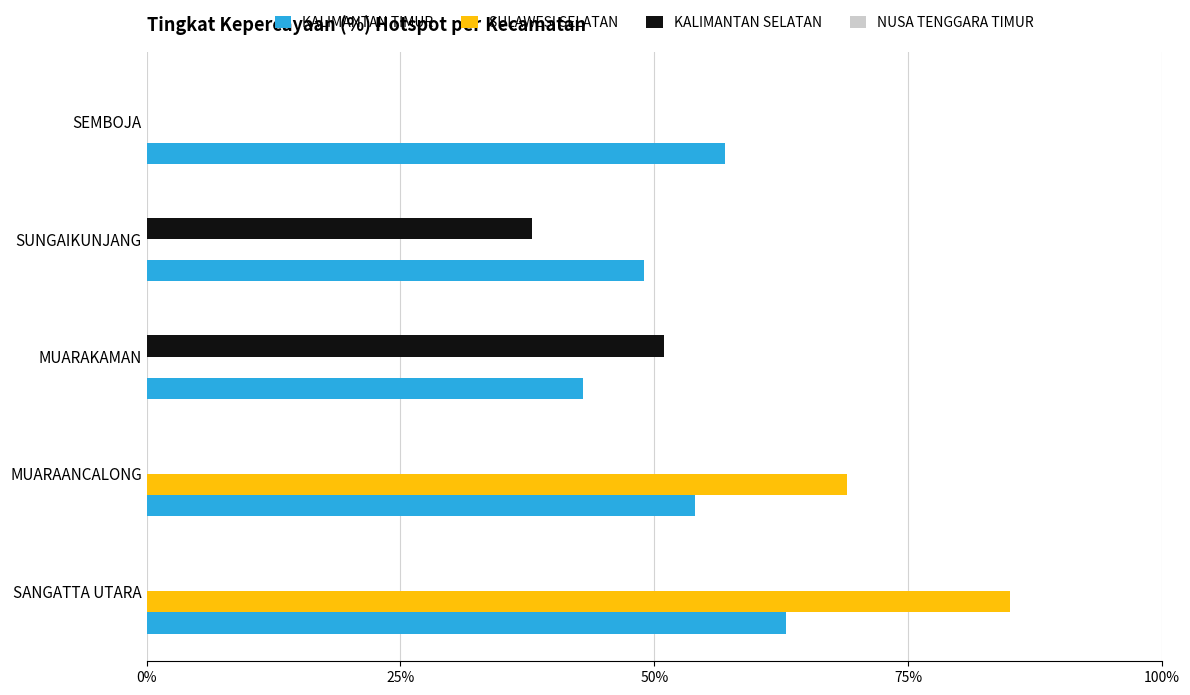

Is it true that SULAWESI SELATAN equals 69 at MUARAANCALONG?

True